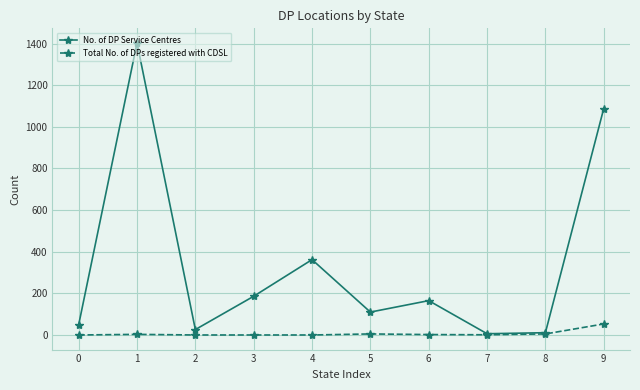

Is it true that No. of DP Service Centres equals 362 at 4?

True